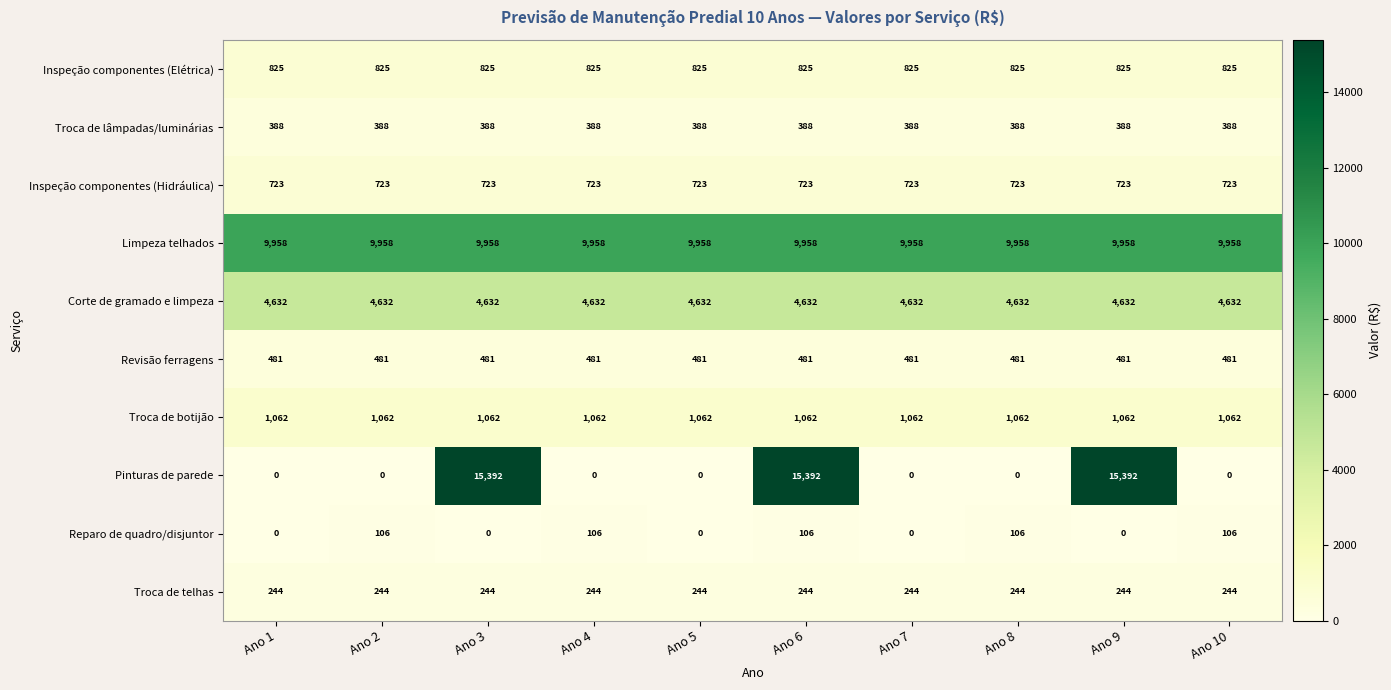

True or false: Revisão ferragens has a value of 304 at Ano 7.

False